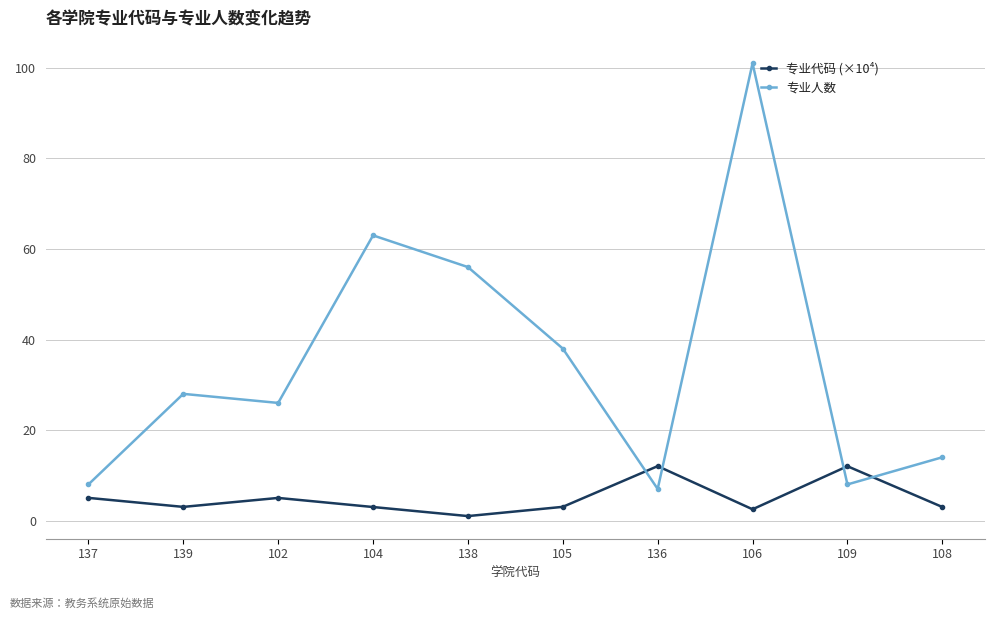

Is this an area chart (filled region under the line)?

No